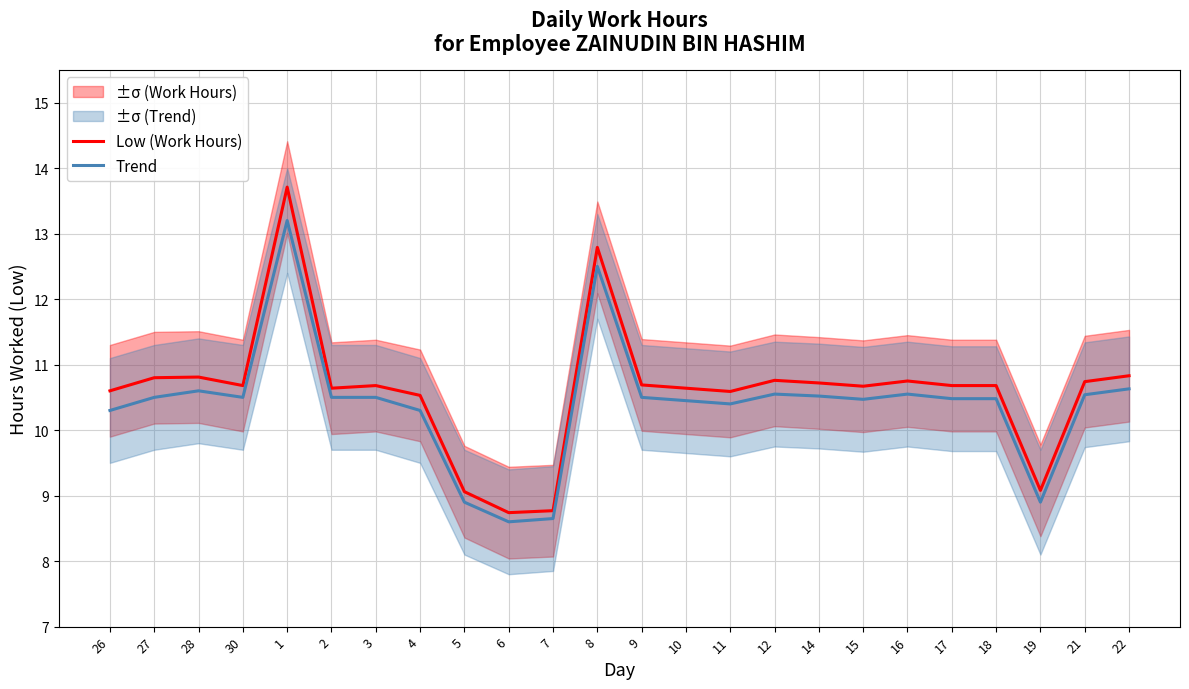

Where is Low (Work Hours) nearest to the value 11?

22